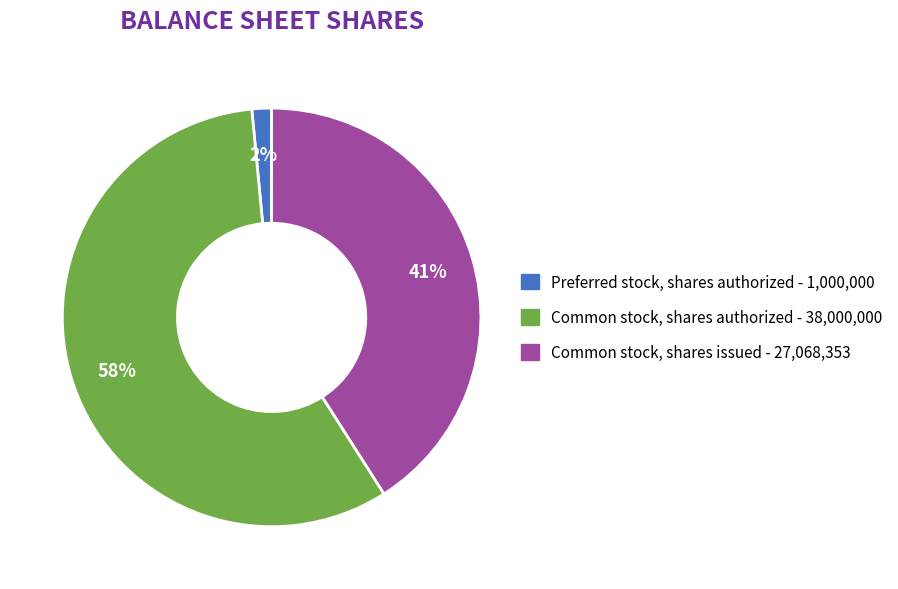

Does any single category account for the majority?

Yes